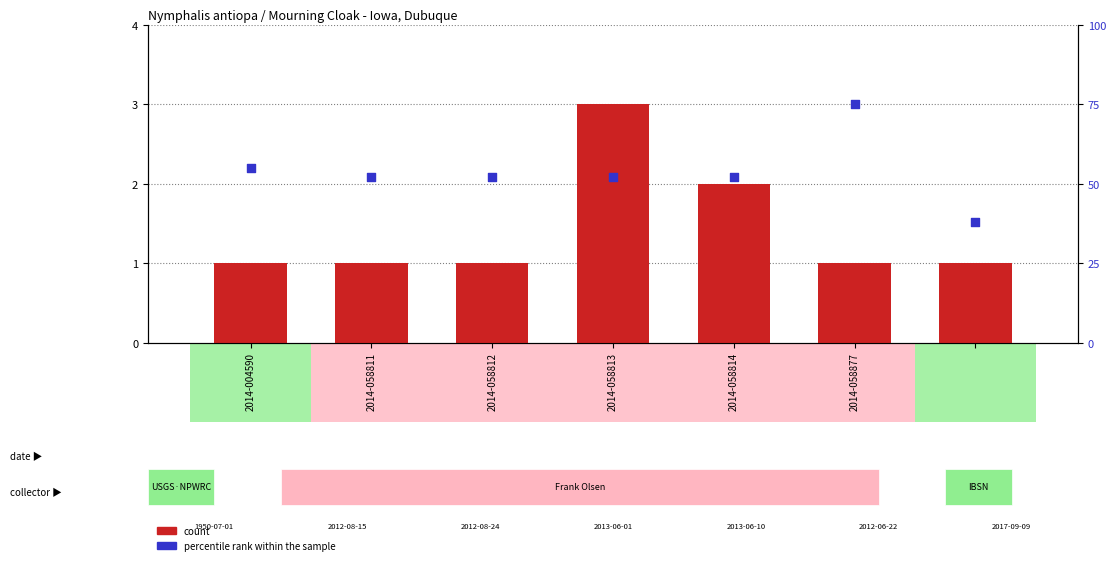

Which series has the largest total across all categories?

percentile rank within the sample